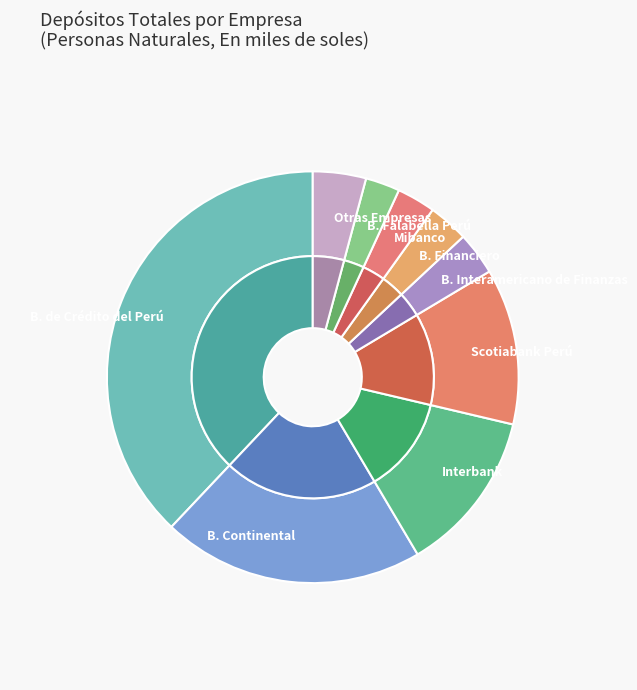

What percentage is NOT represented by B. GNB?

98.8%